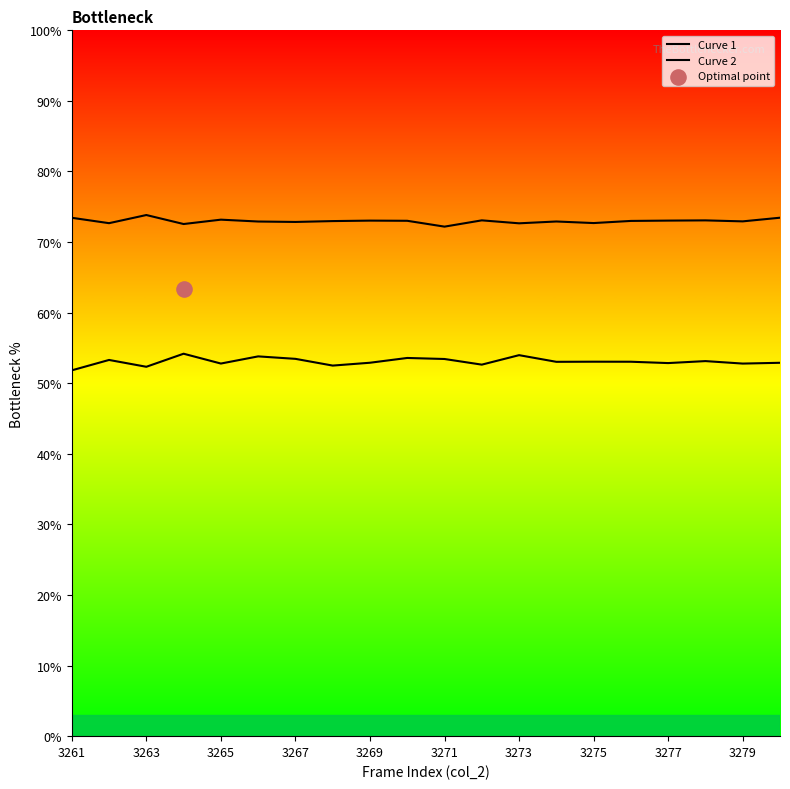

At which category is the sum across all series the highest?

3267